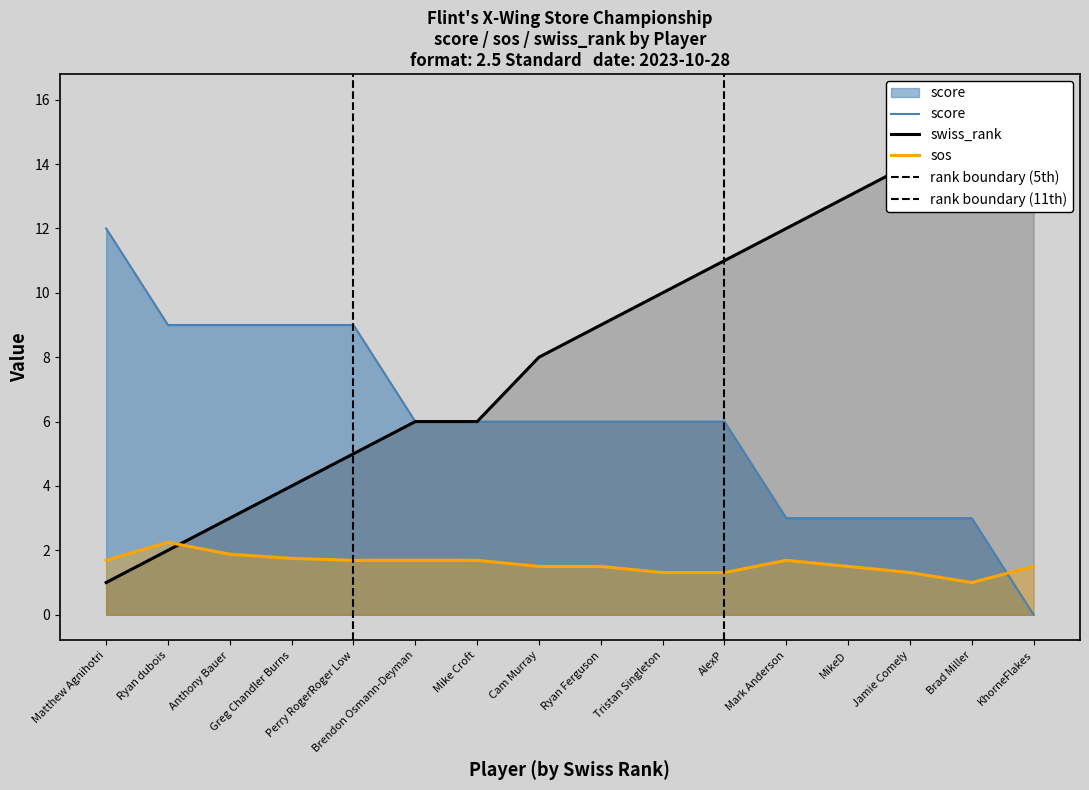

What is the sum of all score values?

96.0